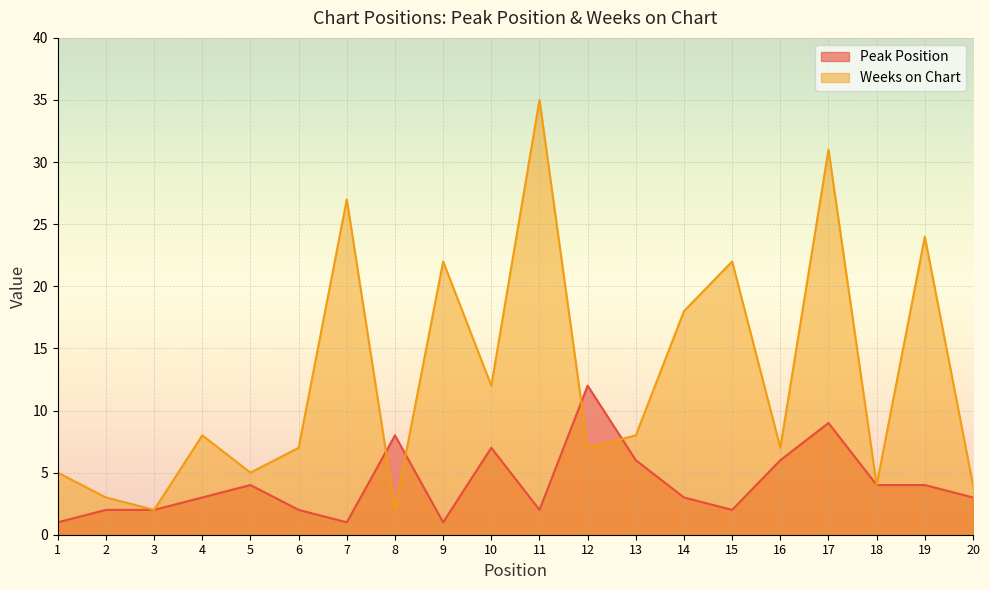

What is the sum of all Peak Position values?

82